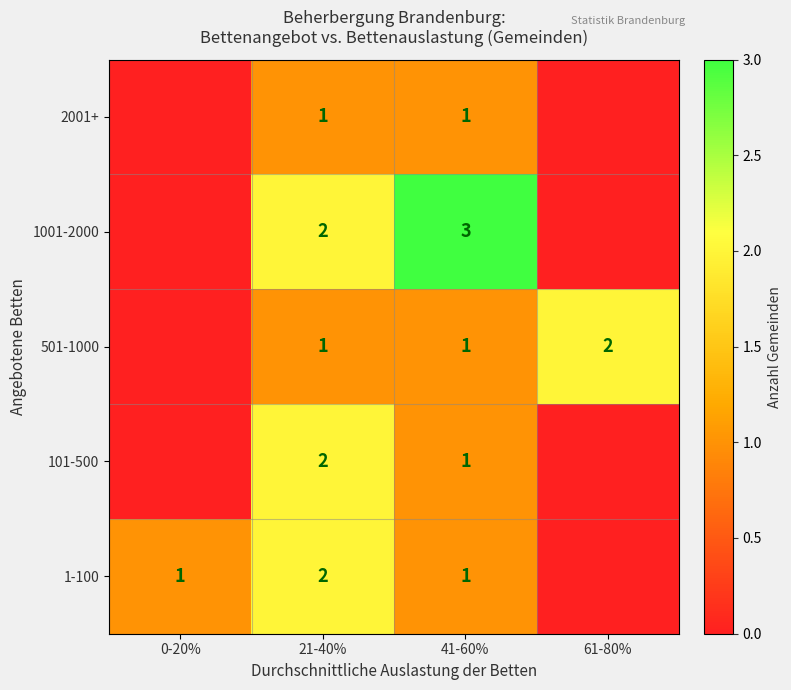

True or false: 501-1000 has a value of 1 at 41-60%.

True